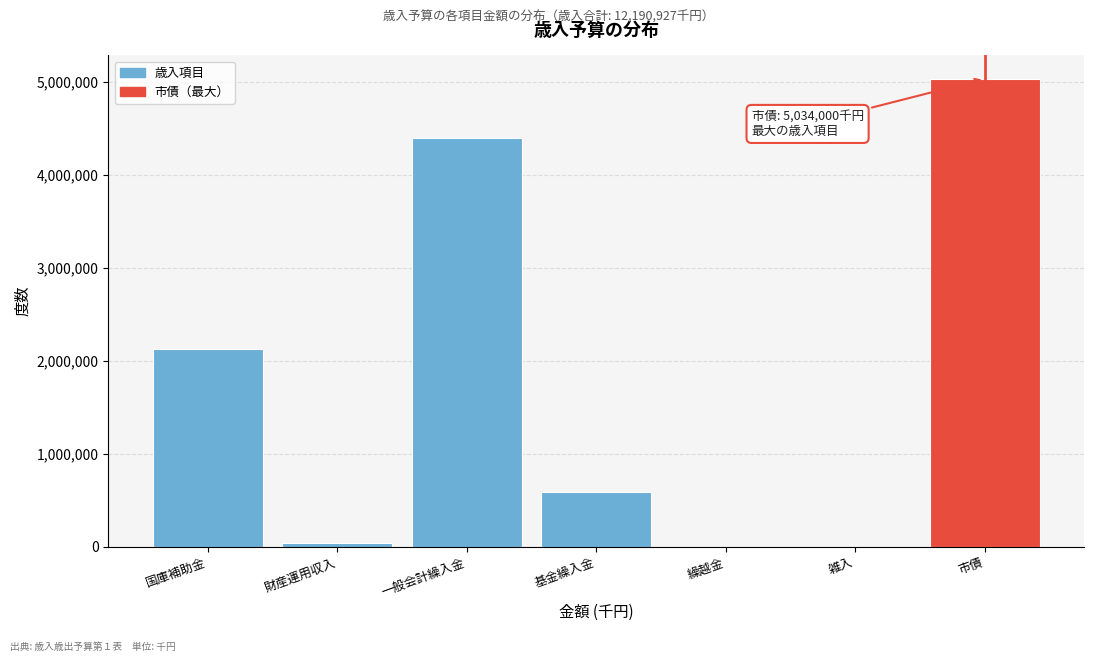

What is the sum of all values?

12190927